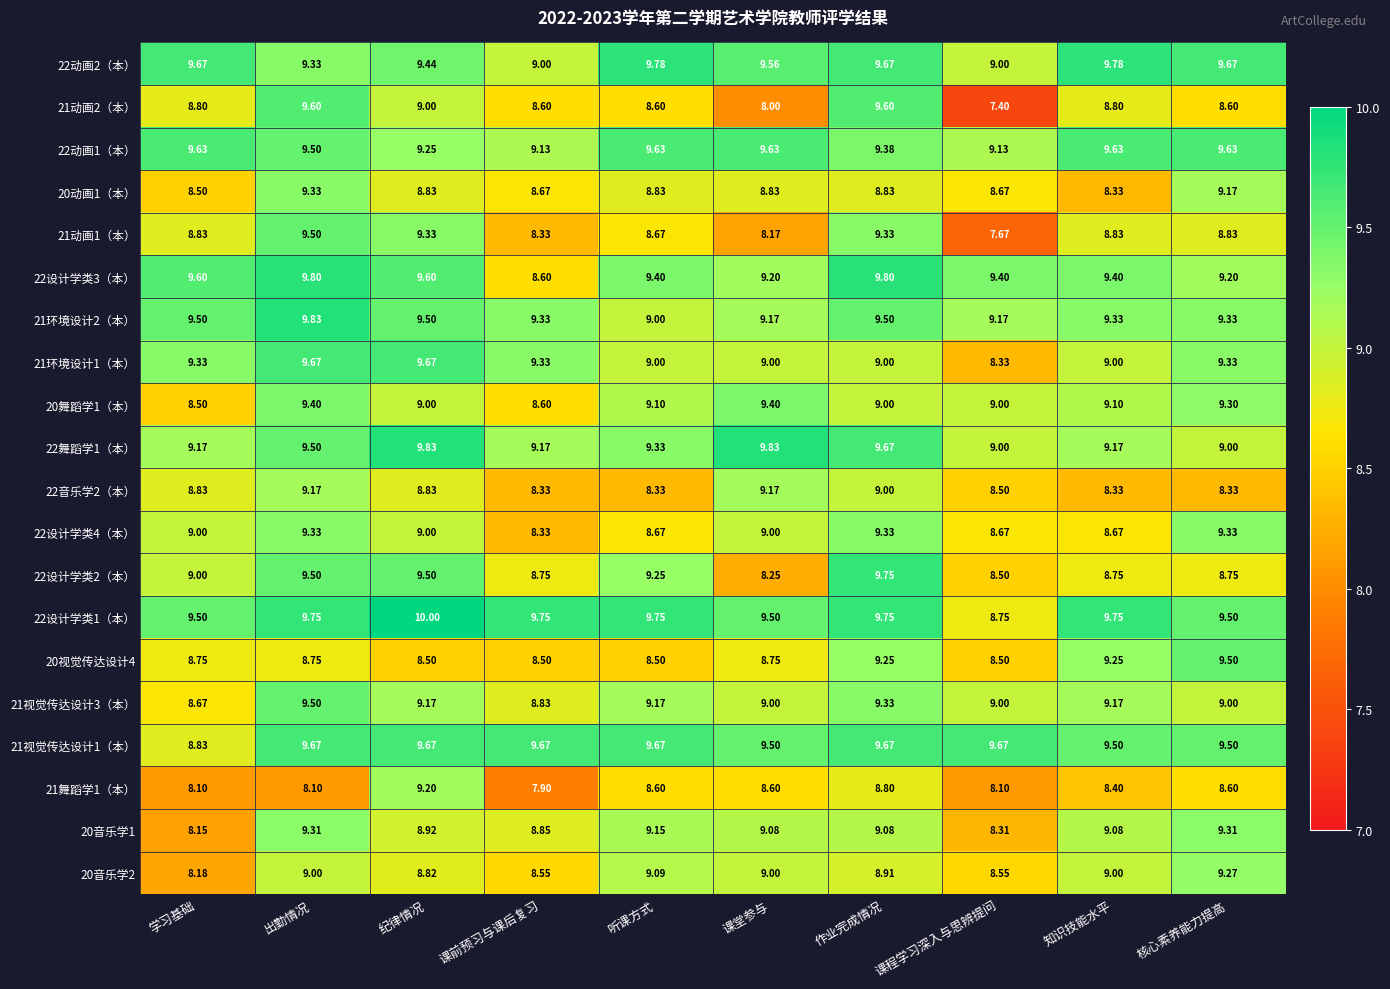

What is the total value across all series at 听课方式?

181.5